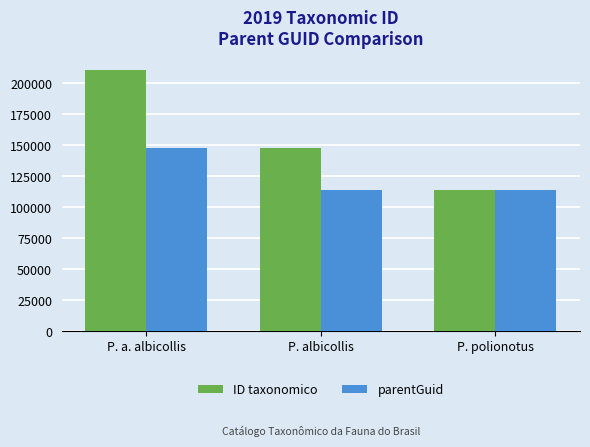

Read the ID taxonomico value at P. polionotus, to the nearest 10.

113970